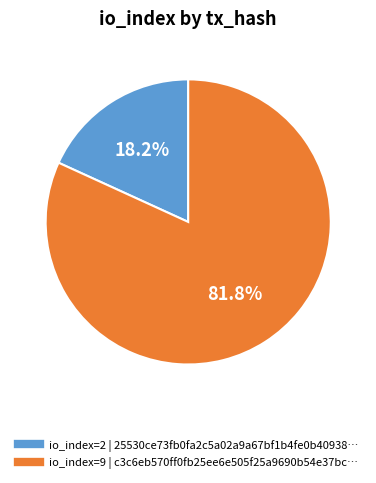

Is there any slice that represents more than half of the pie?

Yes